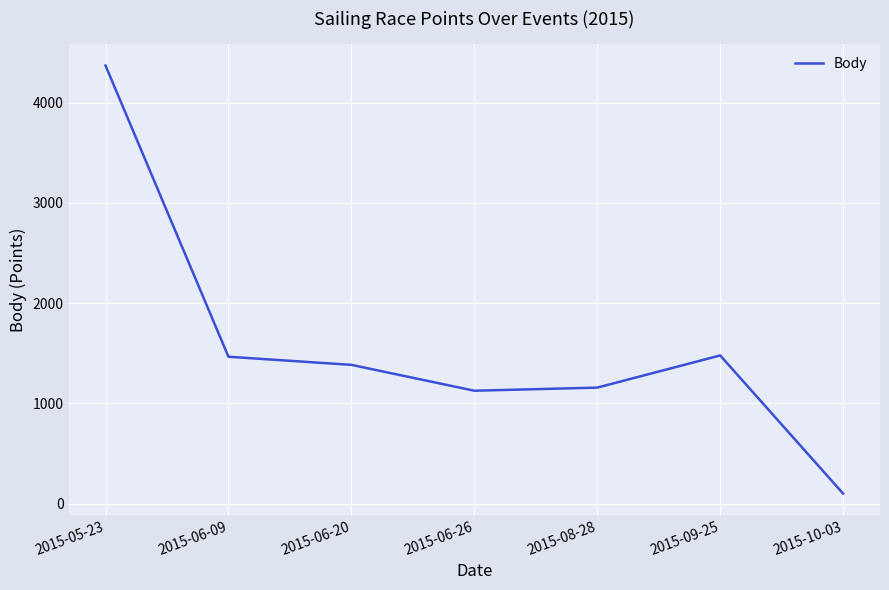

What is the maximum value shown in the chart?

4371